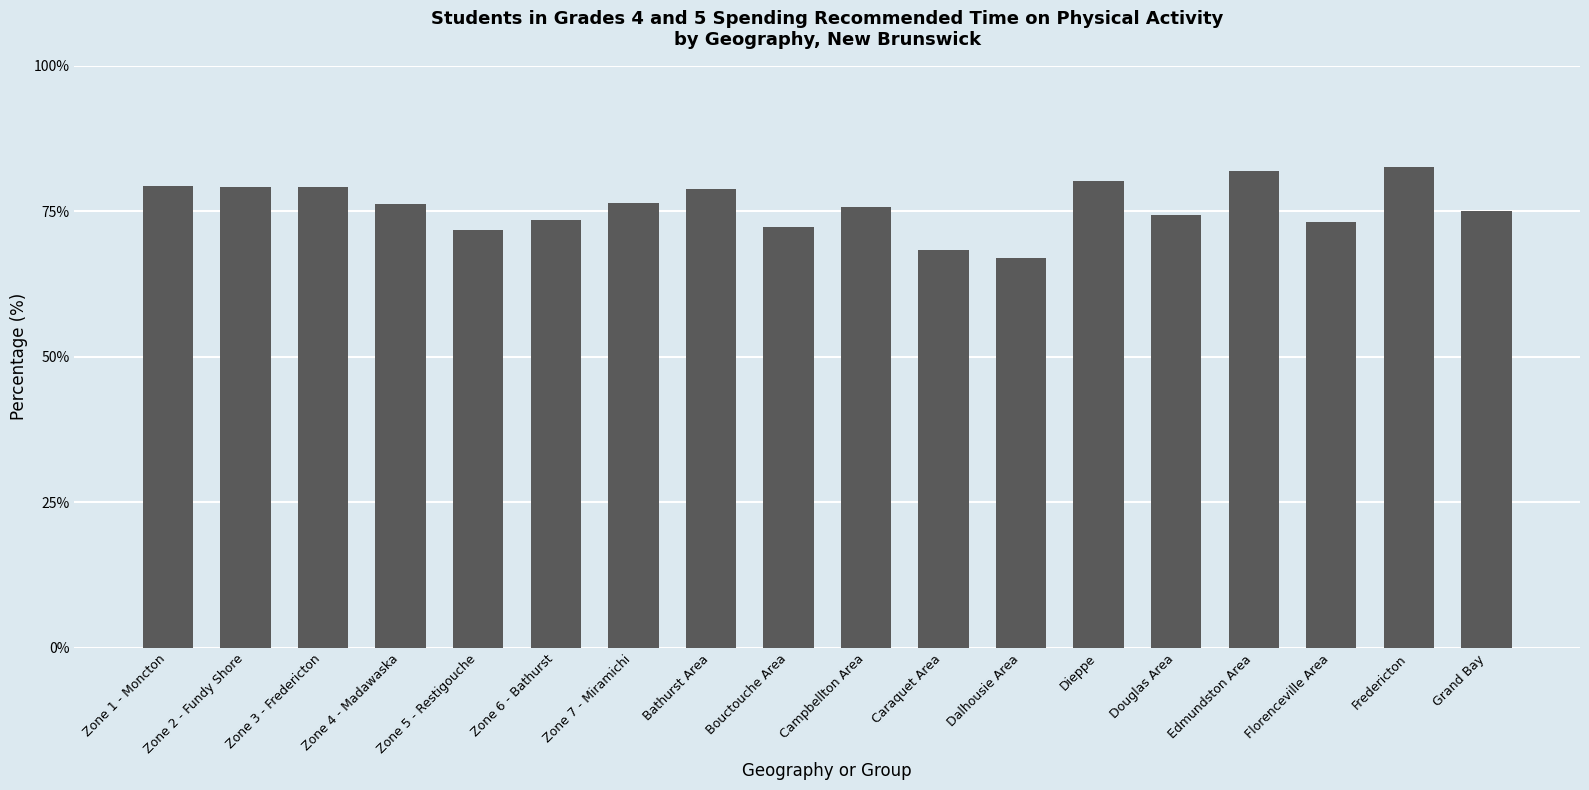

True or false: the data shows 82.6 at Fredericton.

True